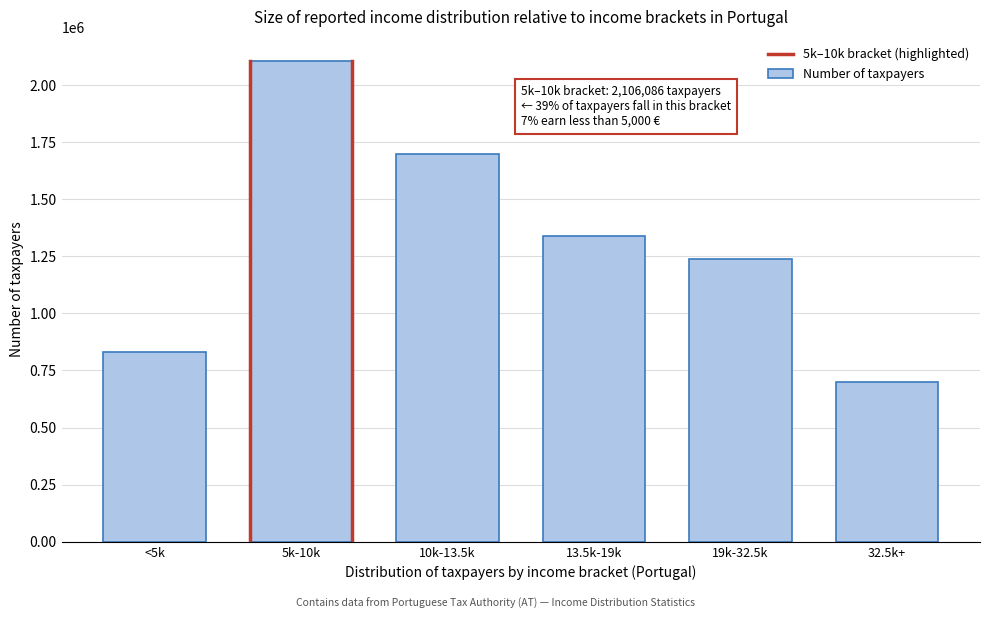

Reading left to right, what are all the values shown in this chart?

<5k=829778	5k-10k=2106086	10k-13.5k=1698592	13.5k-19k=1339452	19k-32.5k=1237333	32.5k+=698914